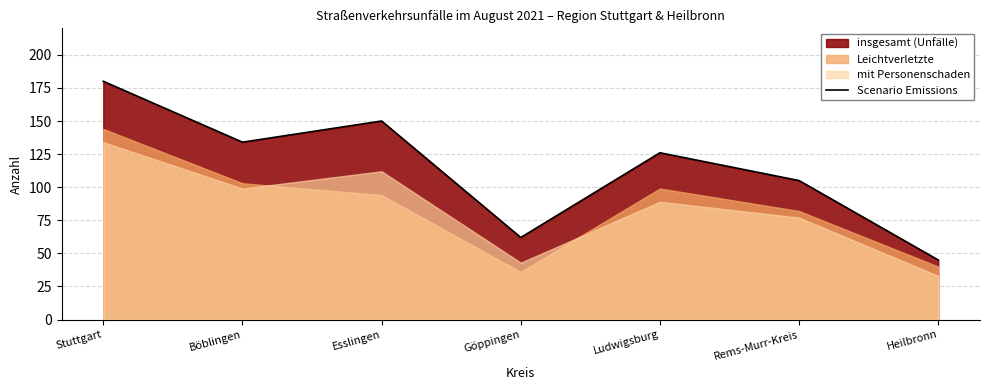

Reading left to right, what are all the values shown in this chart?

Stuttgart=180	Böblingen=134	Esslingen=150	Göppingen=62	Ludwigsburg=126	Rems-Murr-Kreis=105	Heilbronn=45